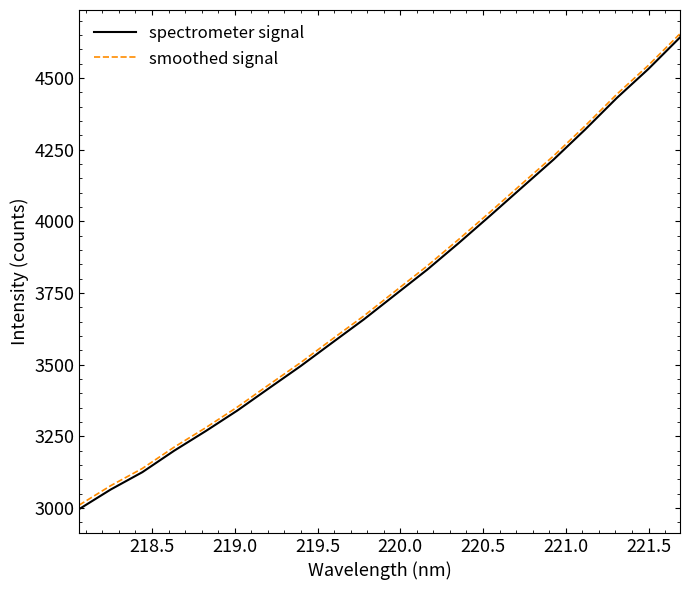

Which series has the largest range (max minus min)?

spectrometer signal